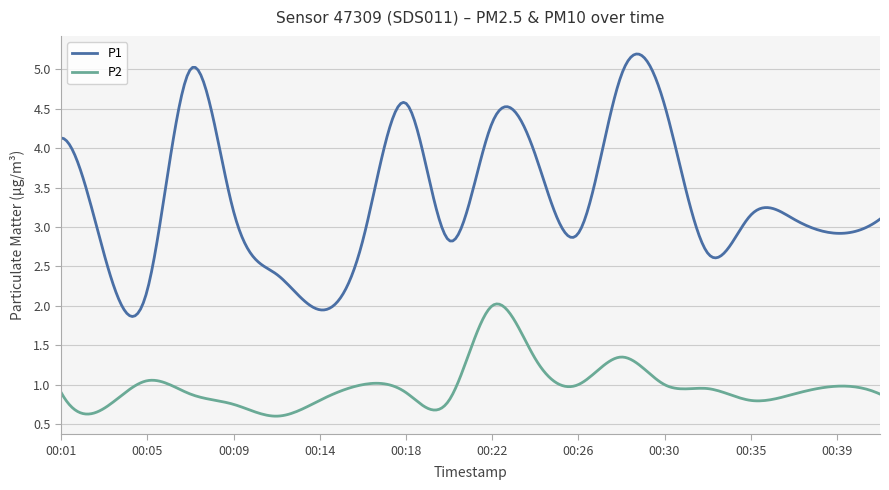

What are all the series names shown in the legend?

P1, P2